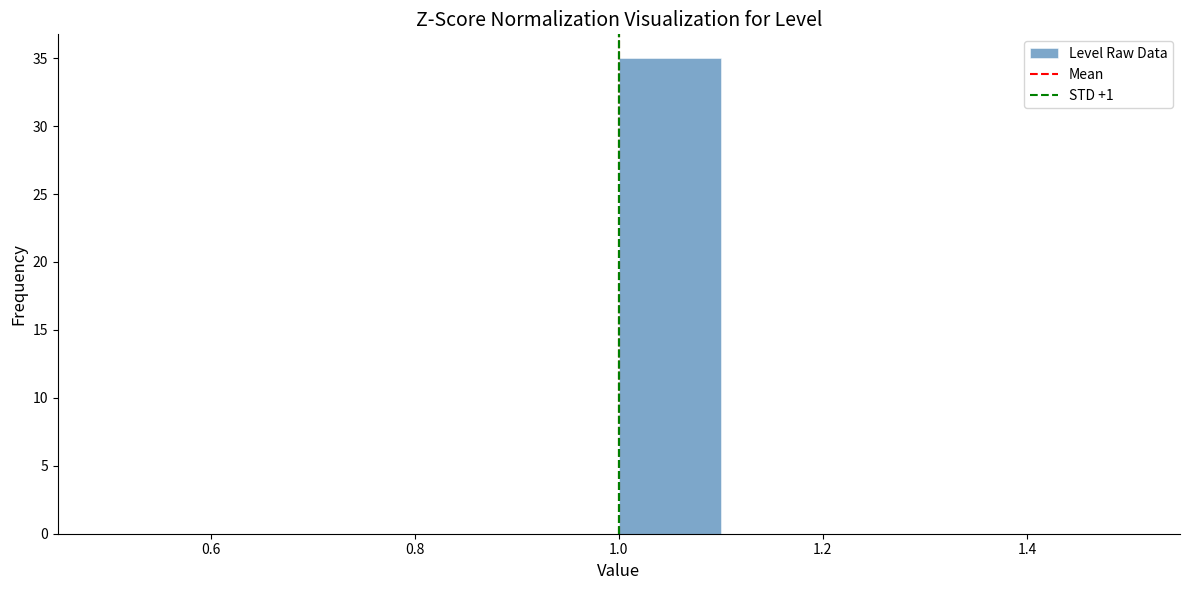

Which range on the x-axis has the tallest bar?

1.0 to 1.1